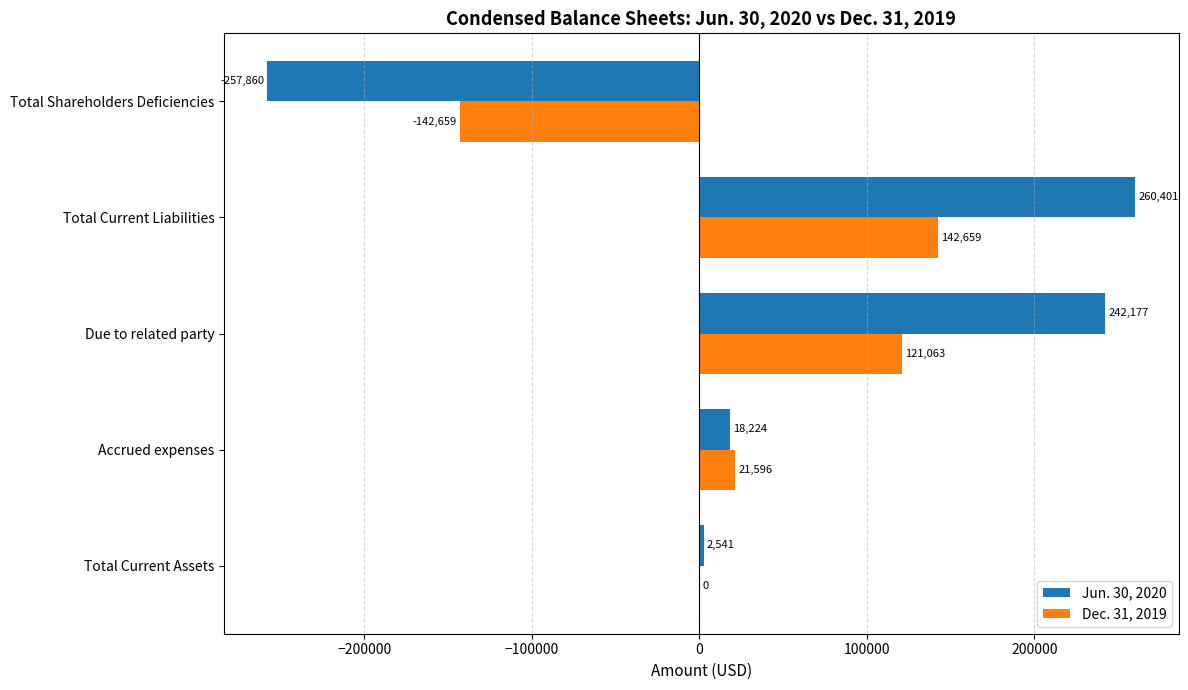

What is the sum of the Dec. 31, 2019 values at Total Shareholders Deficiencies and Total Current Assets?

-142659